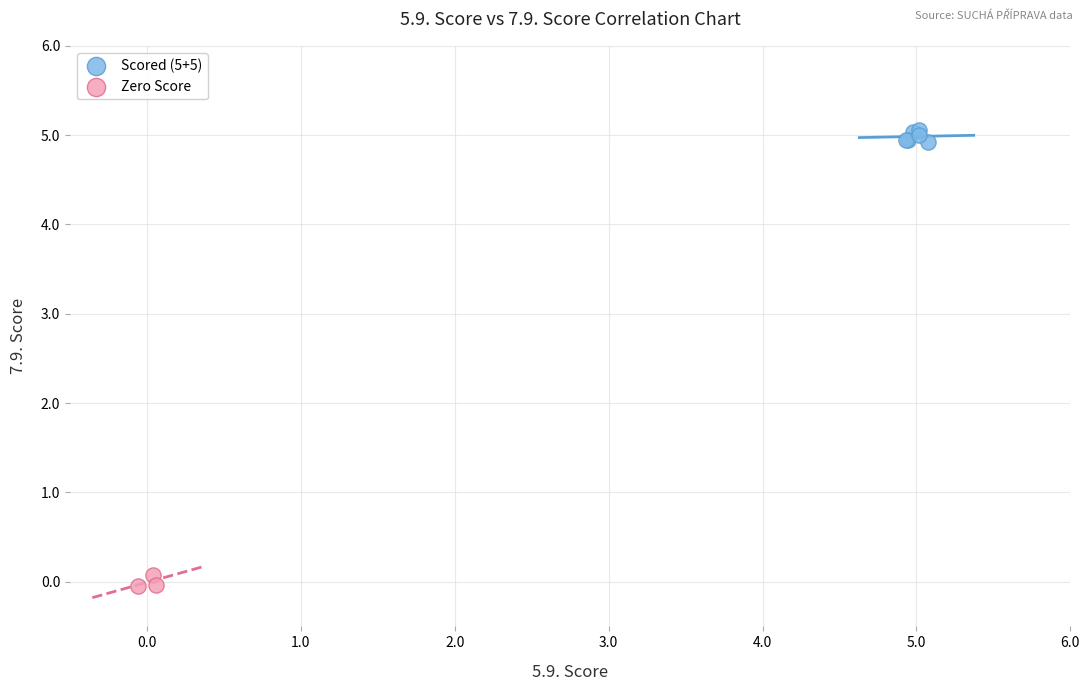

Which series reaches the minimum Y coordinate?

Zero Score